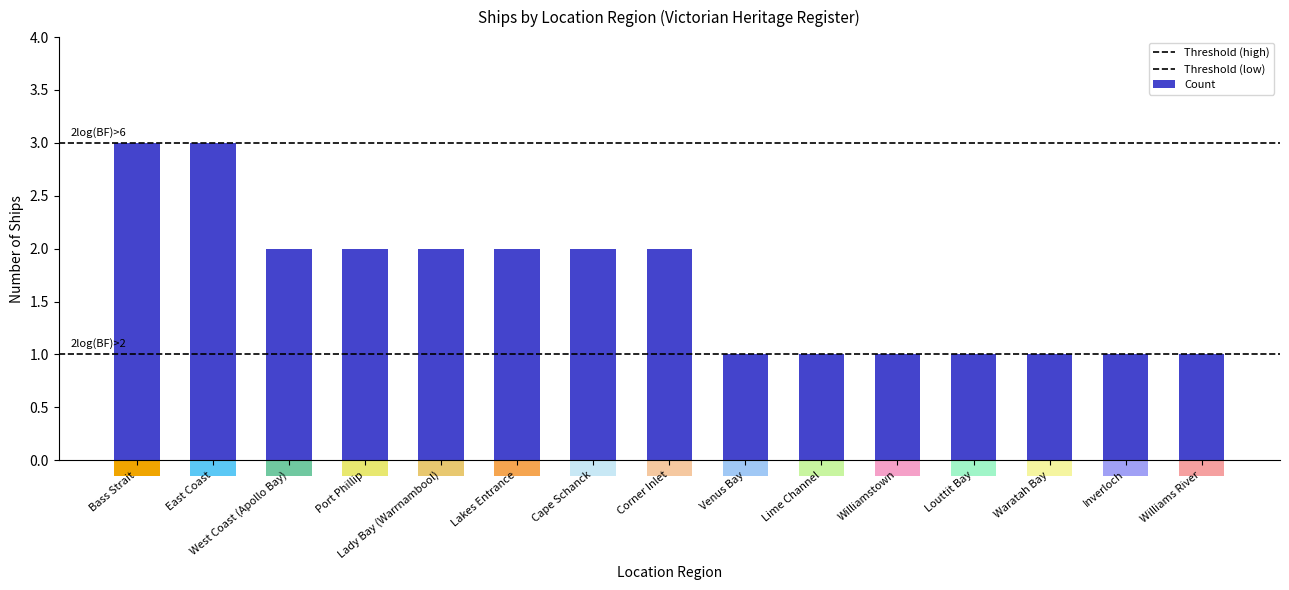

Count the values in the range 1 to 2.

13